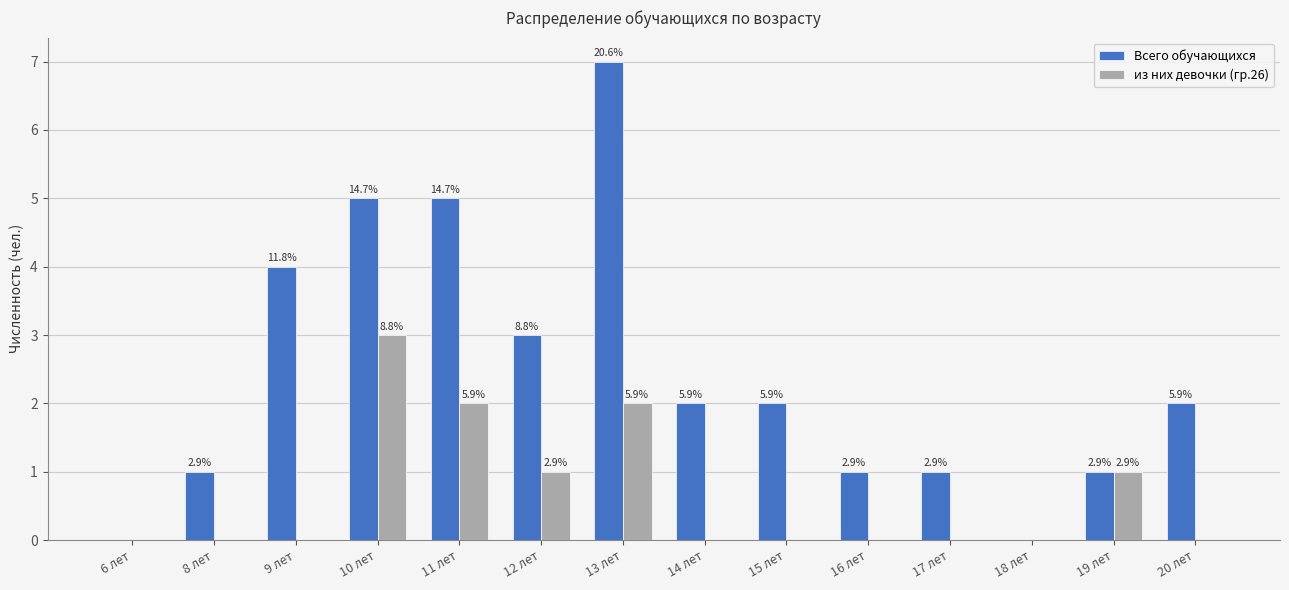

What is the difference between the highest and lowest values at 13 лет?

5